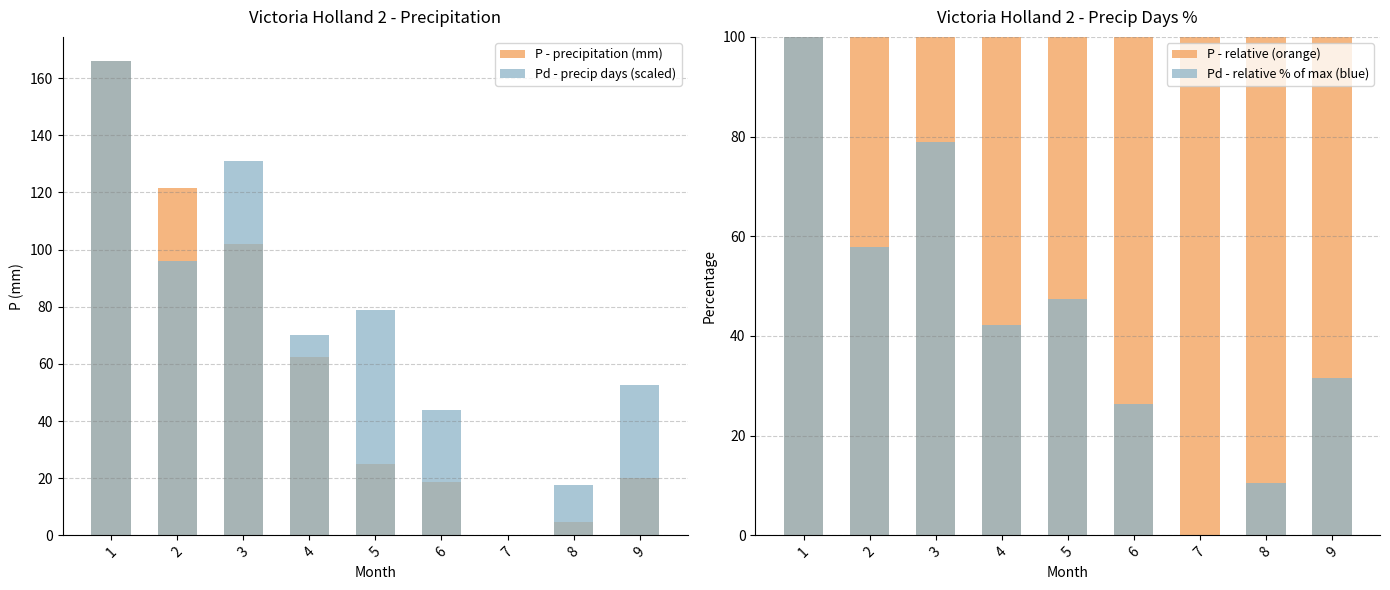

Rank the series by their average value, from lowest to highest.

Pd - relative % of max (blue), P - precipitation (mm), Pd - precip days (scaled), P - relative (orange)